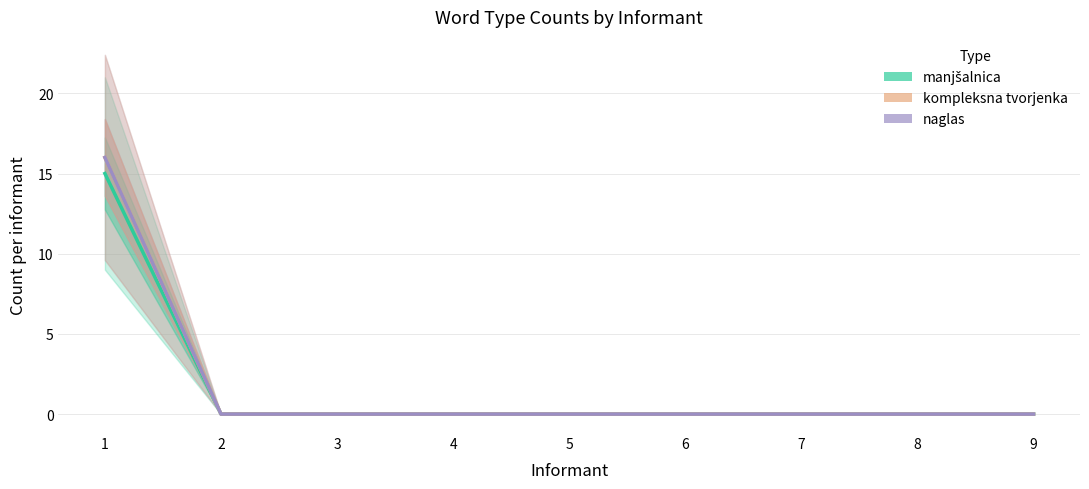

Reading left to right, what are all the values shown in this chart?

manjšalnica: 15	0	0	0	0	0	0	0	0
kompleksna tvorjenka: 16	0	0	0	0	0	0	0	0
naglas: 16	0	0	0	0	0	0	0	0